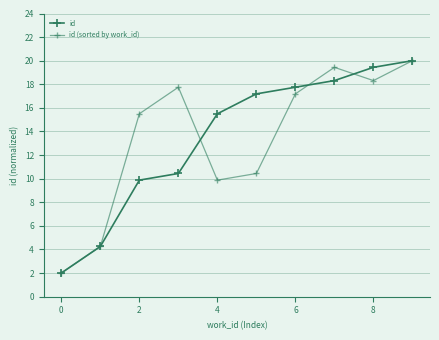

Which series ends up on top after the final intersection of id and id (sorted by work_id)?

id